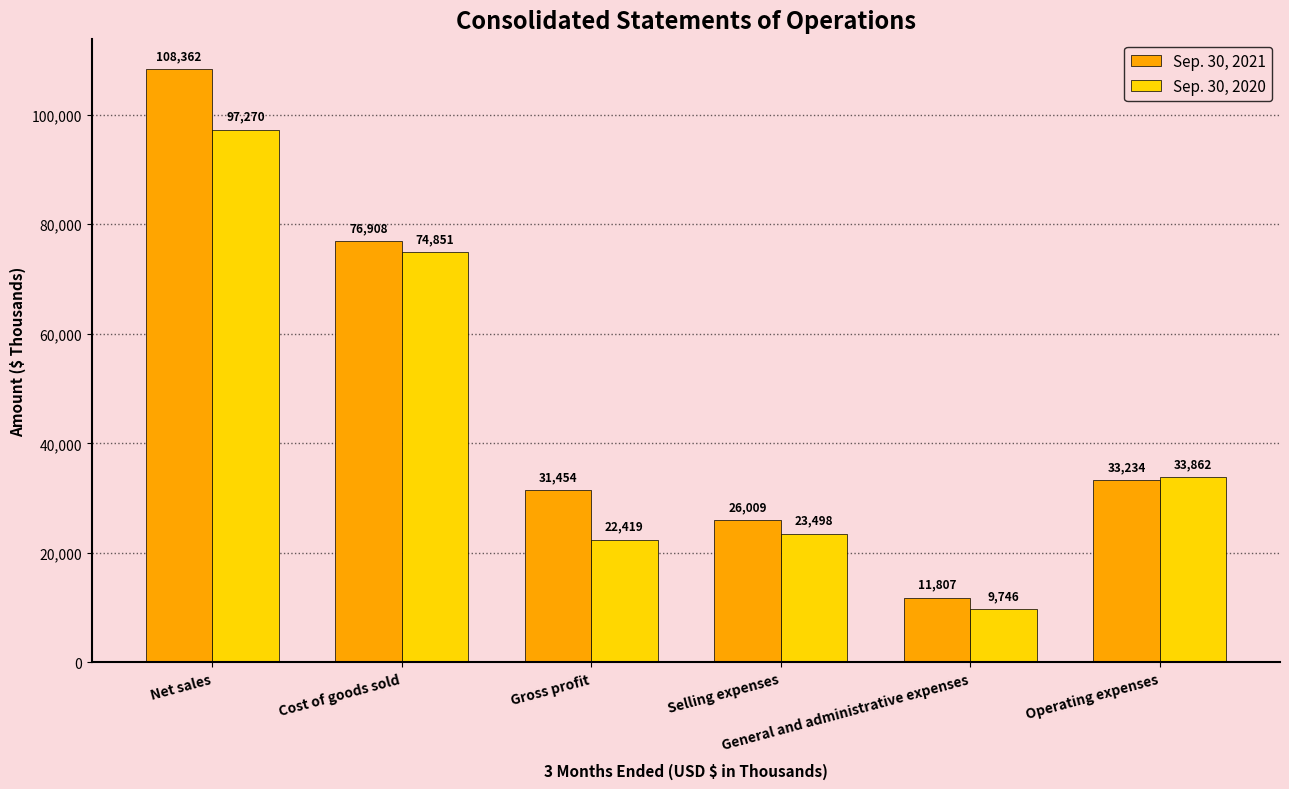

Are the bars grouped side by side (vs. stacked)?

Yes